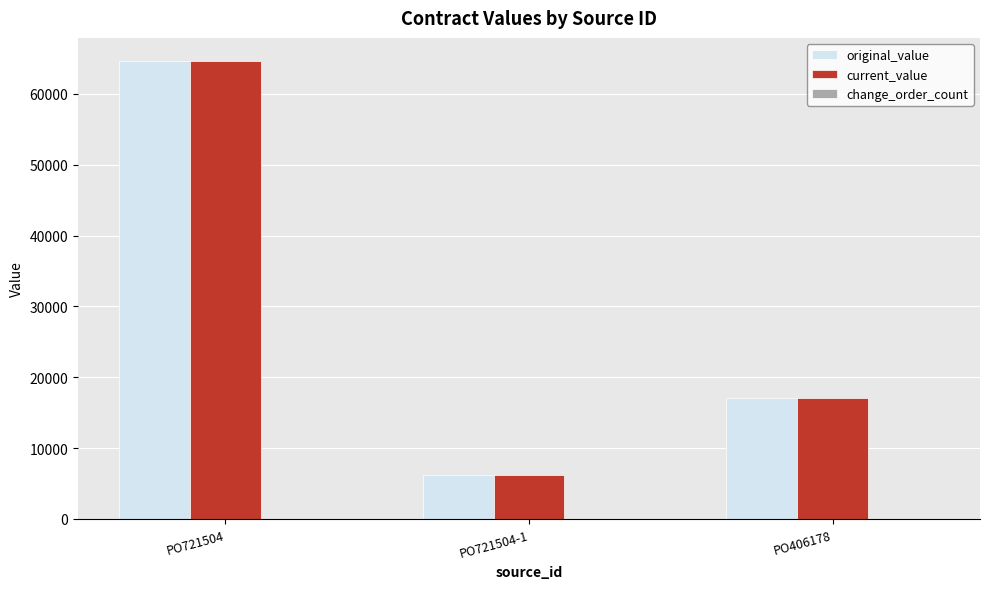

What is the spread (max minus min) of values at PO721504-1?

0